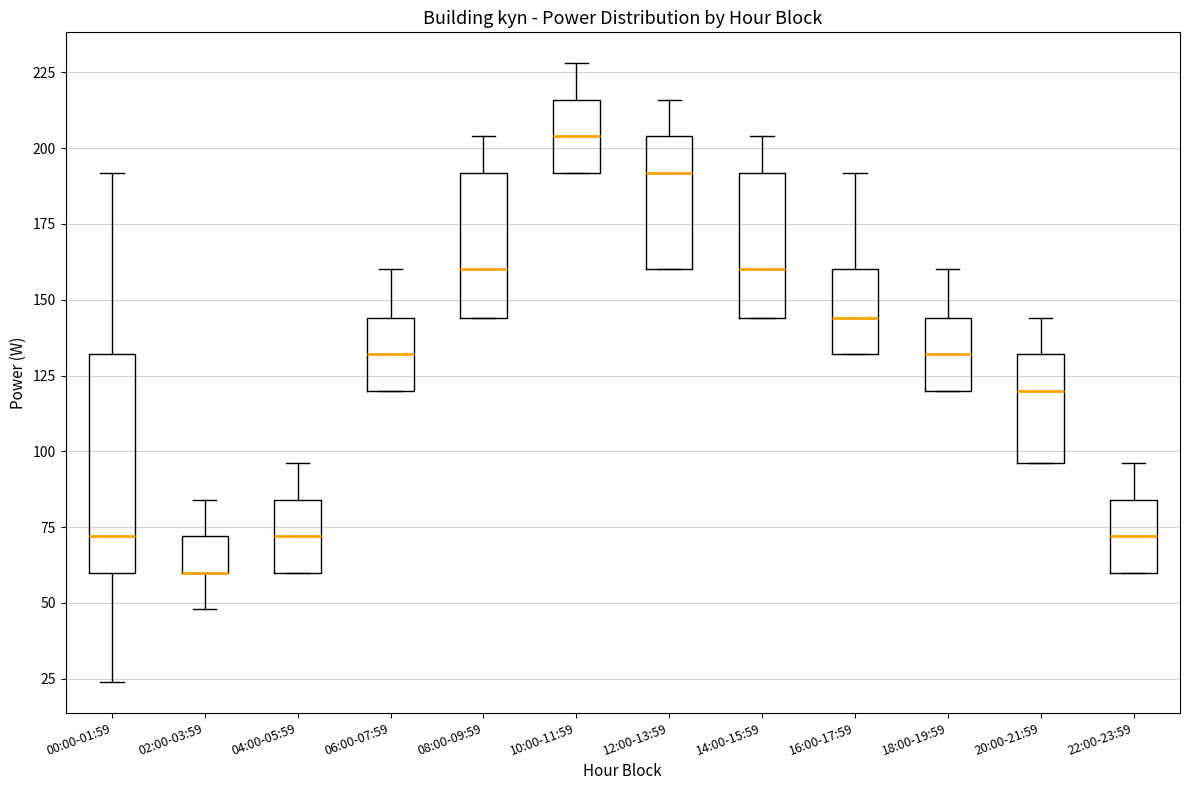

Where does the median line of the box for 06:00-07:59 sit on the y-axis? The values are not printed on the chart, so give them approximately, as read against the axis.

130